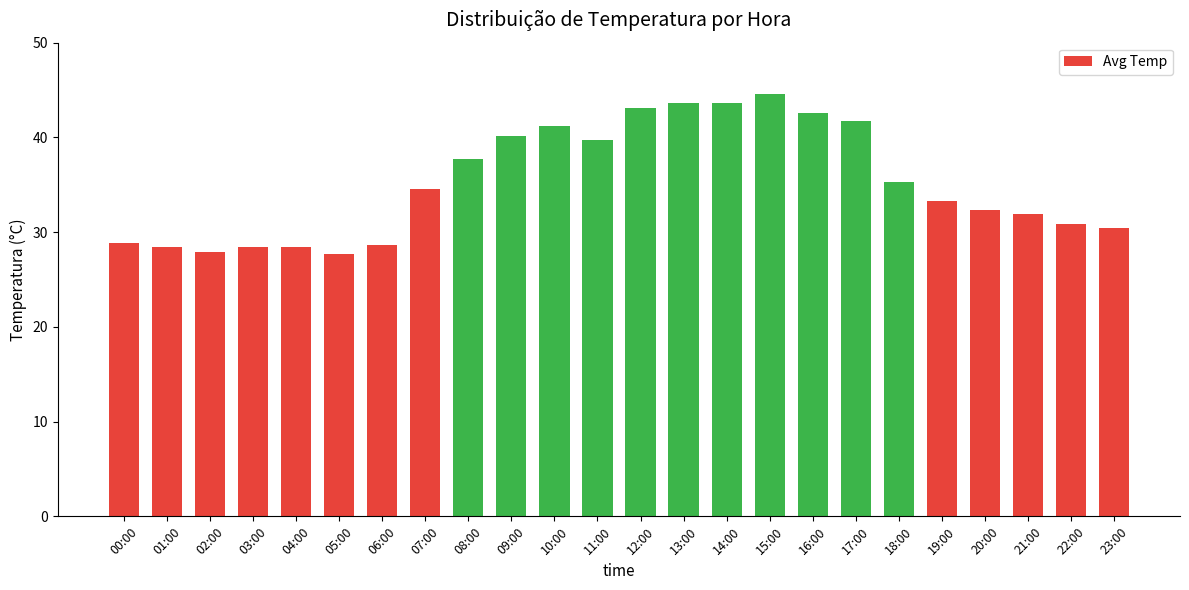

What is the difference between the maximum and minimum values?

16.9